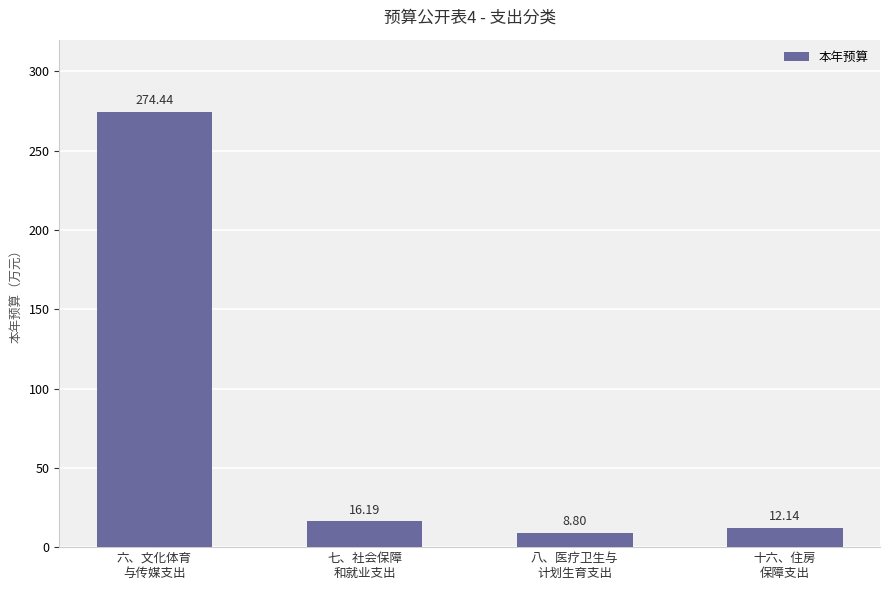

Are the bars horizontal?

No